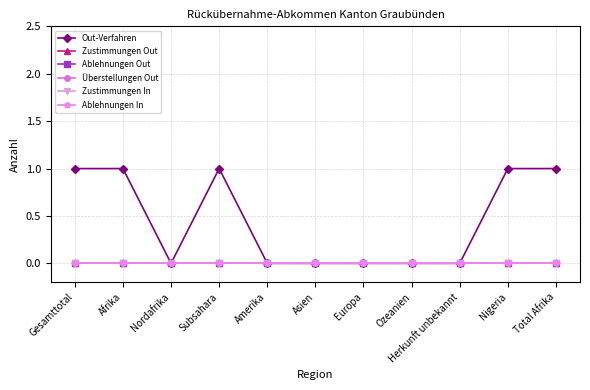

At how many categories does at least one series exceed 0?

5